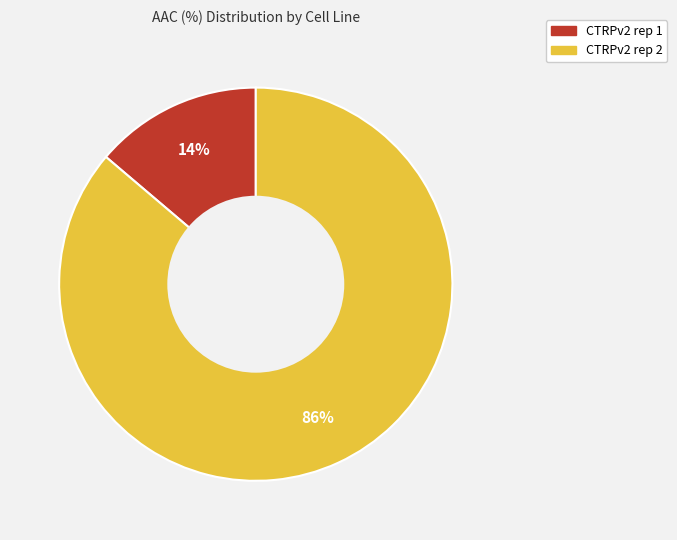

To the nearest percent, what is the average slice percentage?

50%